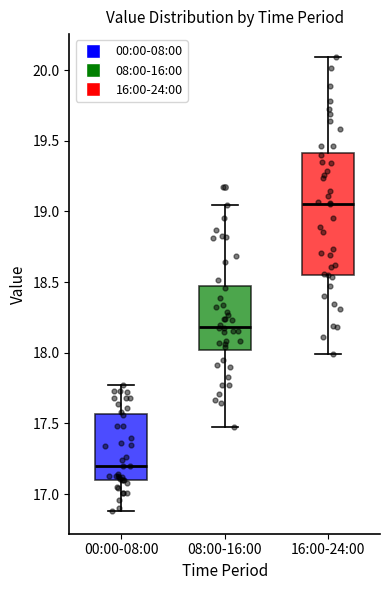

Where is the lower edge of the box for 00:00-08:00 on the y-axis? The values are not printed on the chart, so give them approximately, as read against the axis.

17.10